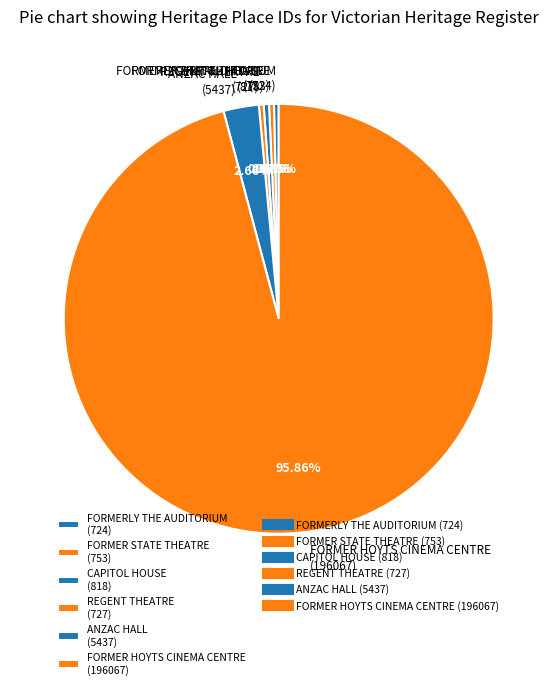

Approximately how many times larger is the value at FORMER HOYTS CINEMA CENTRE (196067) compared to REGENT THEATRE (727)?

269.7